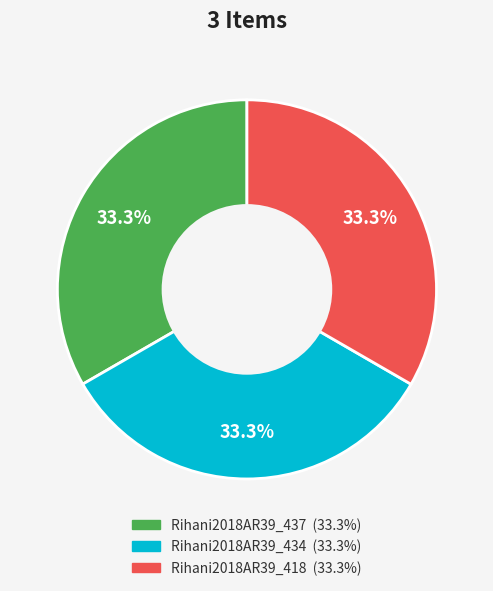

What portion of the pie excludes Rihani2018AR39_434?

66.7%